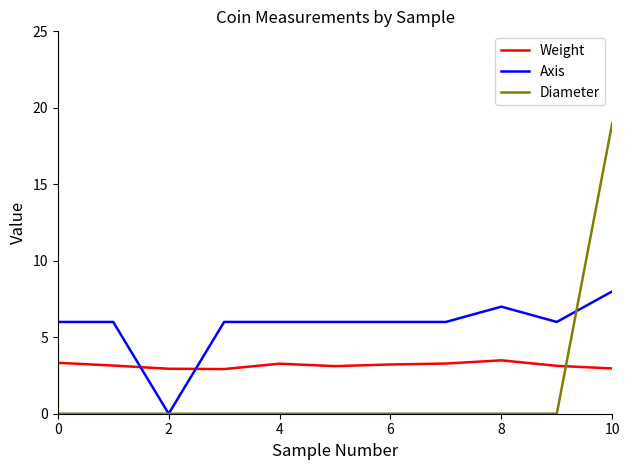

Which series has the widest spread of values?

Diameter